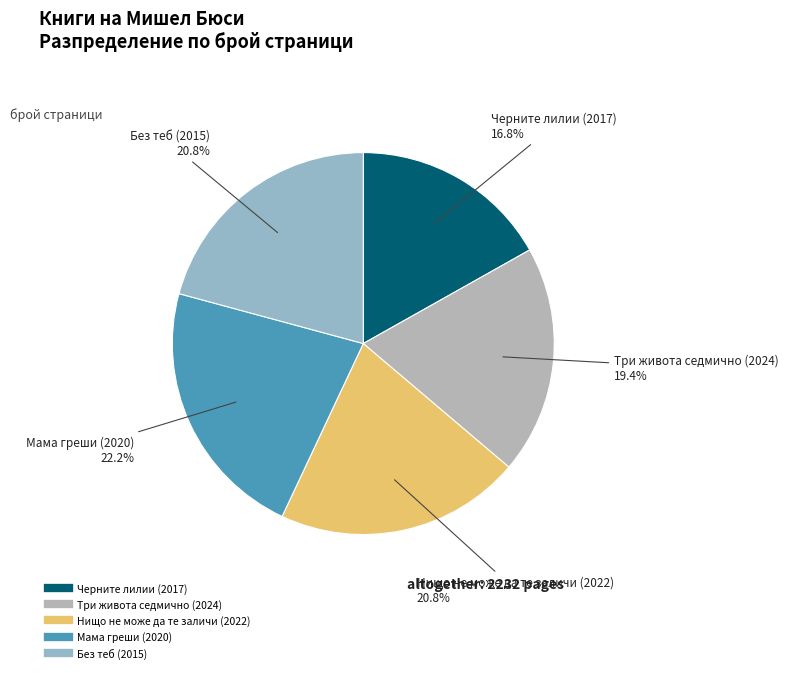

Which slice is the smallest?

Черните лилии (2017)